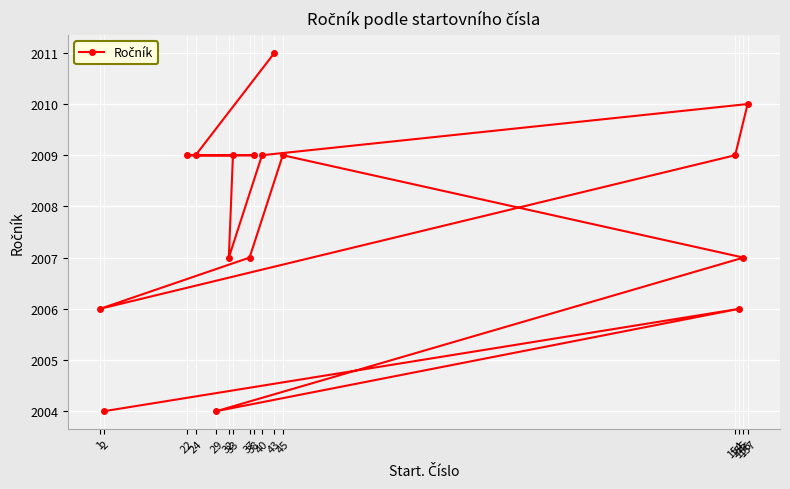

Reading left to right, what are all the values shown in this chart?

2004	2006	2004	2007	2009	2007	2006	2009	2010	2009	2007	2009	2009	2009	2009	2011